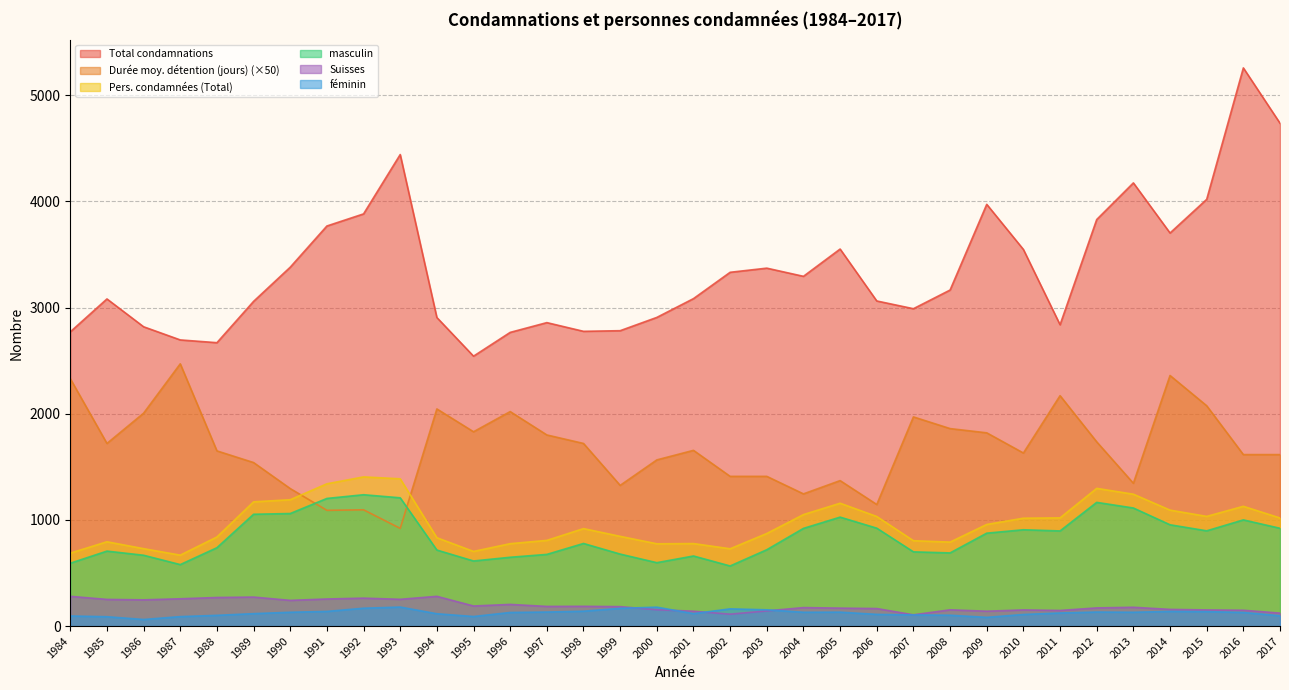

At 1996, list the series in order from largest to smallest.

Total condamnations, Durée moy. détention (jours) (×50), Pers. condamnées (Total), masculin, Suisses, féminin